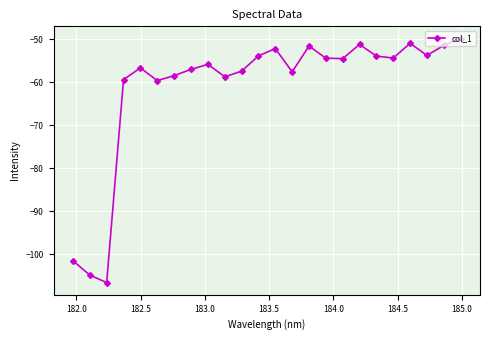

True or false: the data has more than 2 interior local peaks.

True